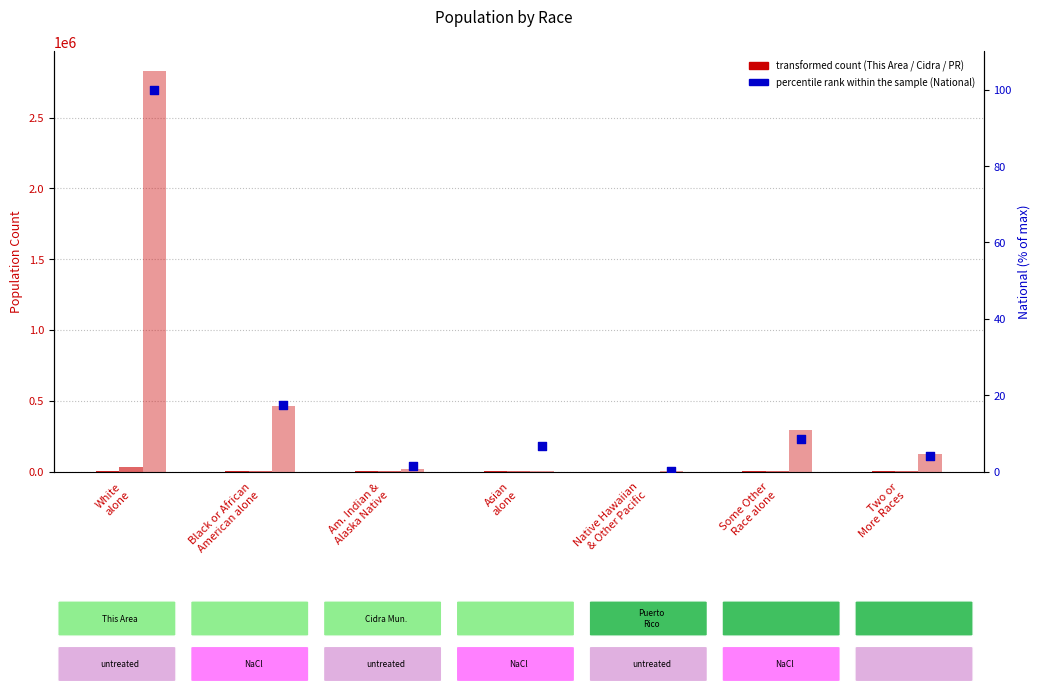

Which series reaches the minimum Y coordinate?

This Area